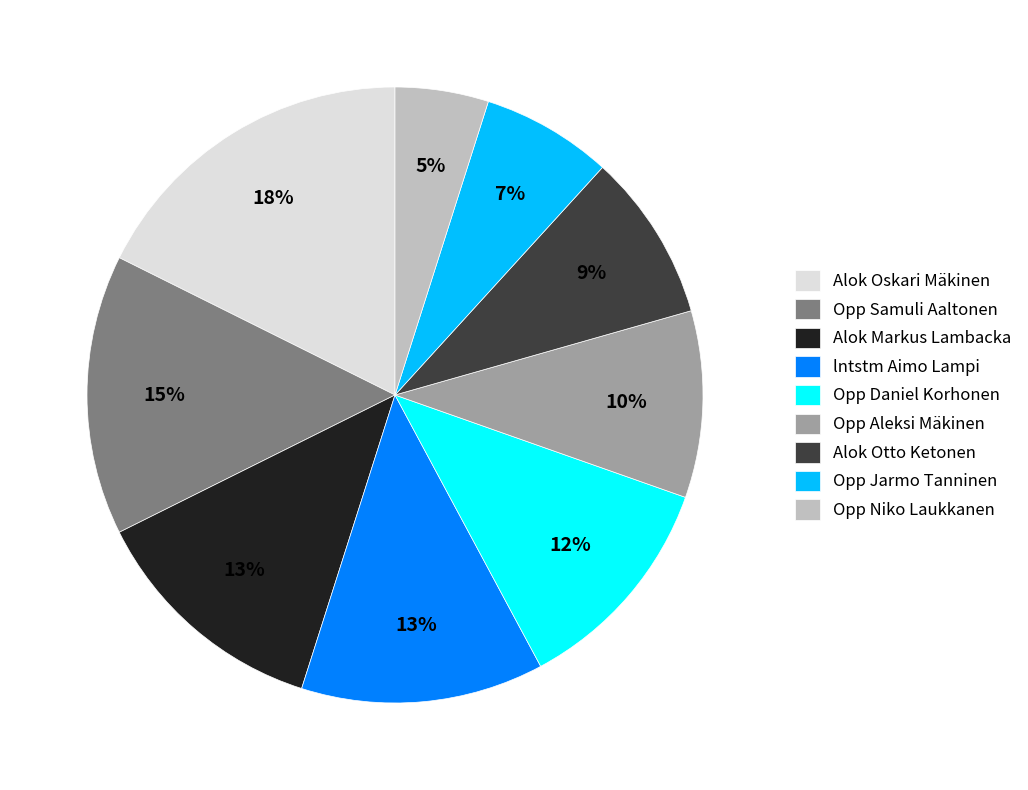

Approximately how many times larger is the value at Opp Aleksi Mäkinen compared to lntstm Aimo Lampi?

0.8